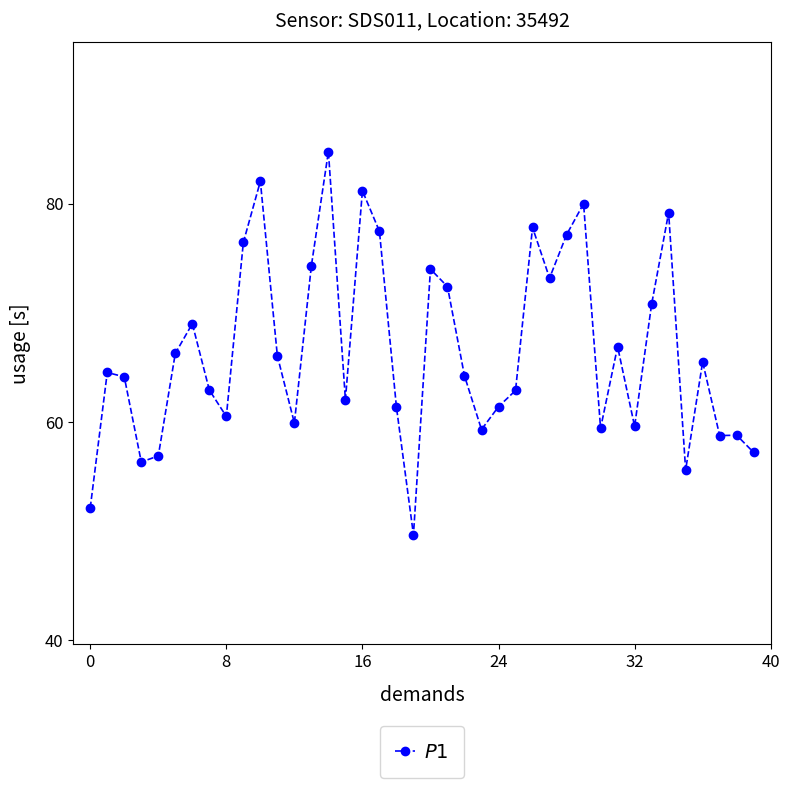

What is the value of the 14th point from the left?

74.3